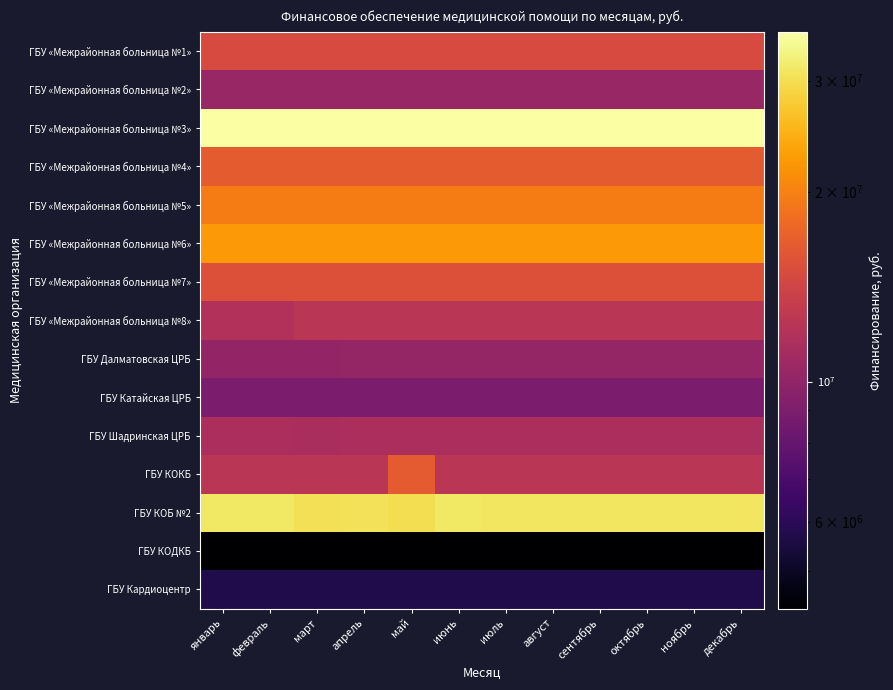

What is the total value across all series at август?

231516075.2